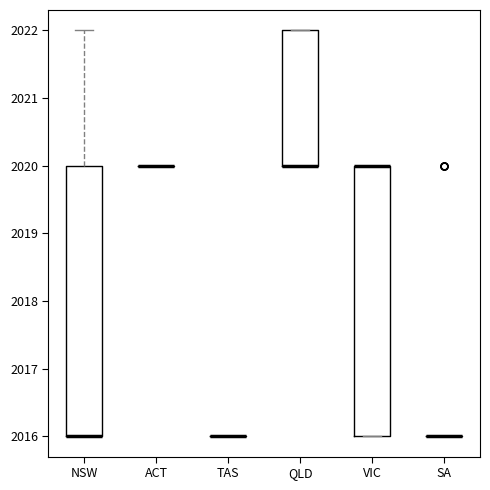

Reading left to right, read every box against the y-axis: the position of its median line, the range the box covers, and the ends of its whiskers. The values are not printed on the chart, so give them approximately, as read against the axis.

NSW: median 2016 (drawn on the box's lower edge), box 2016 to 2020, whiskers 2016 to 2022
ACT: box collapsed to a line at 2020, whiskers 2020 to 2020
TAS: box collapsed to a line at 2016, whiskers 2016 to 2016
QLD: median 2020 (drawn on the box's lower edge), box 2020 to 2022, whiskers 2020 to 2022
VIC: median 2020 (drawn on the box's upper edge), box 2016 to 2020, whiskers 2016 to 2020
SA: box collapsed to a line at 2016, whiskers 2016 to 2016